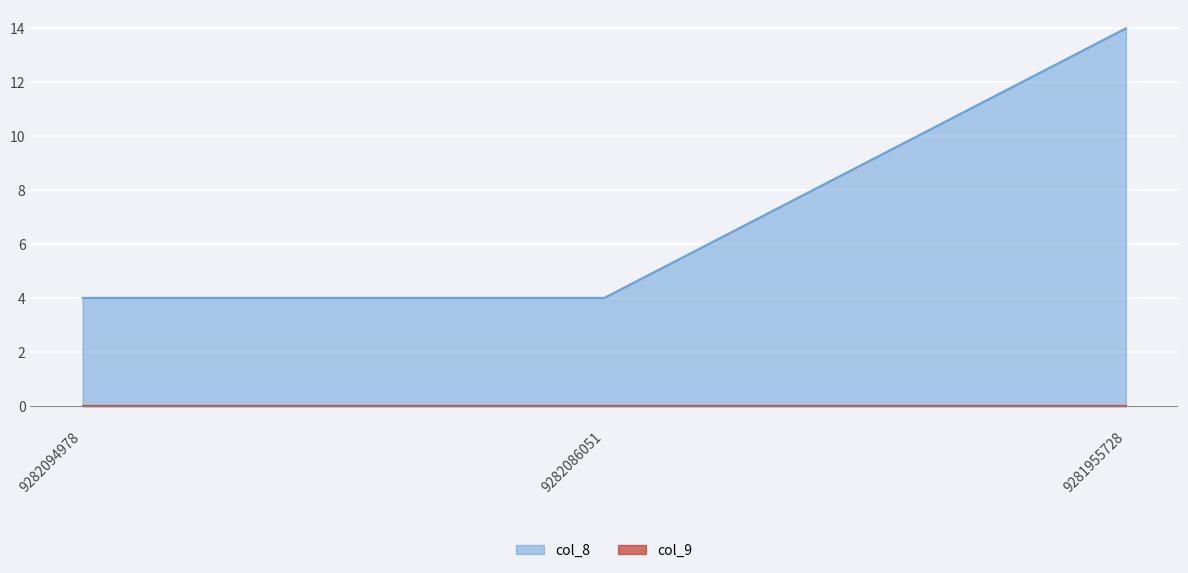

Rank the categories by value from highest to lowest.

9281955728, 9282094978, 9282086051